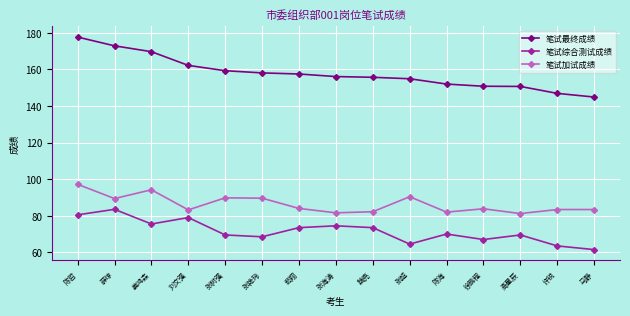

At which category is the sum across all series the highest?

陈哲